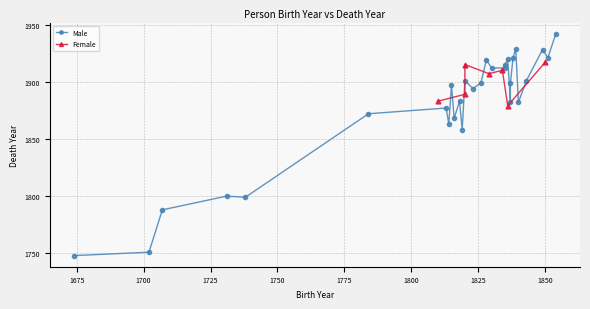

What is the sum of all values?

67781